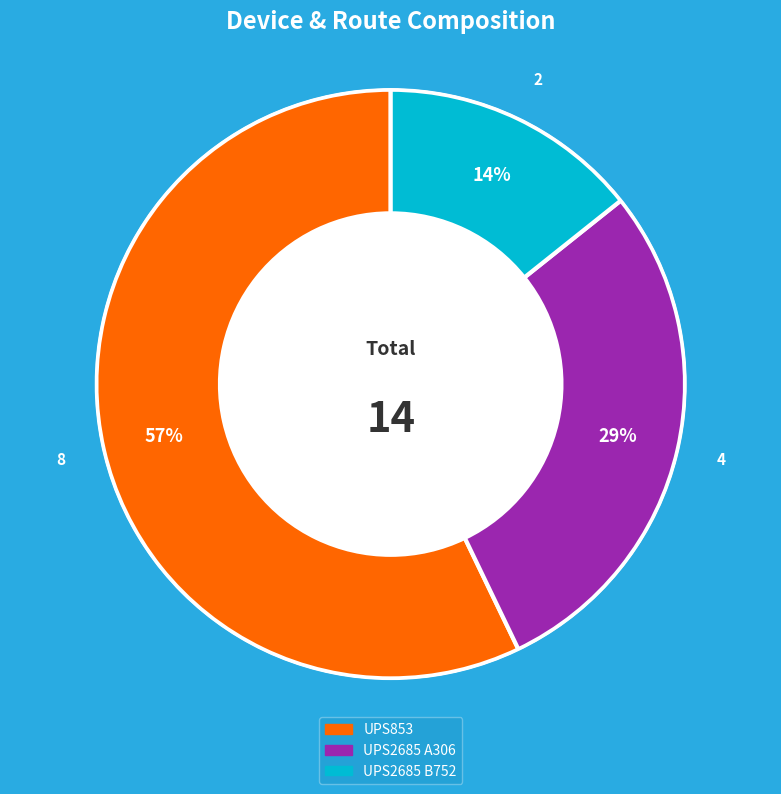

What is the ratio of the value at UPS2685 B752 to the value at UPS2685 A306?

0.5